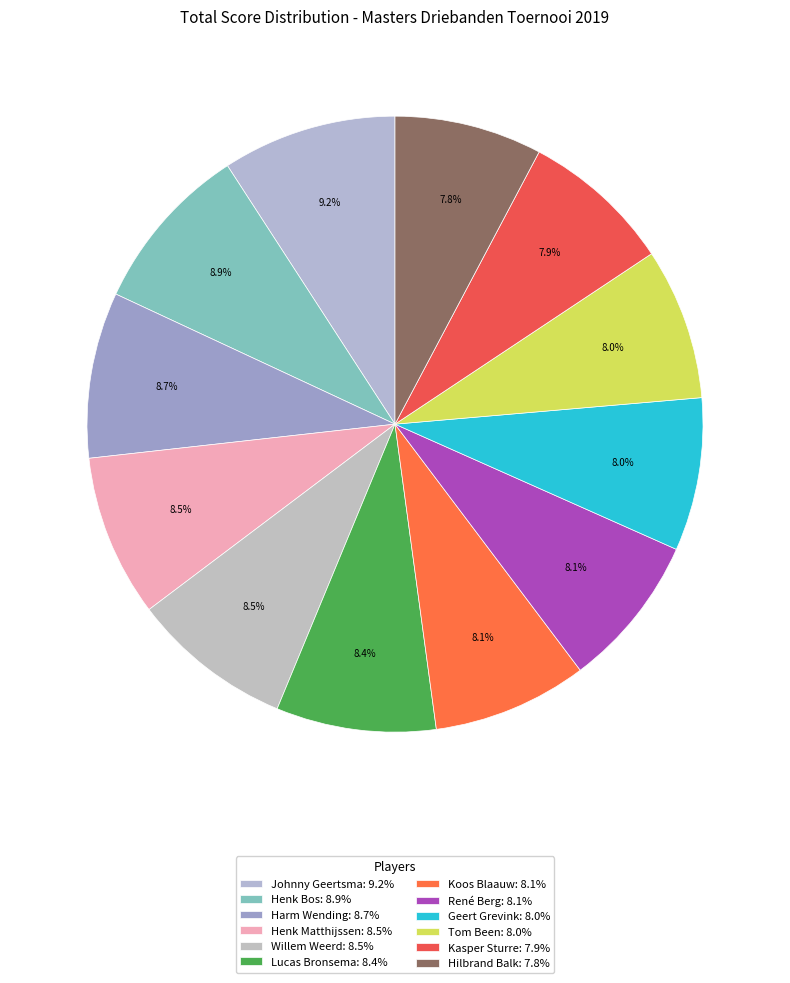

To the nearest percent, what is the average slice percentage?

8%